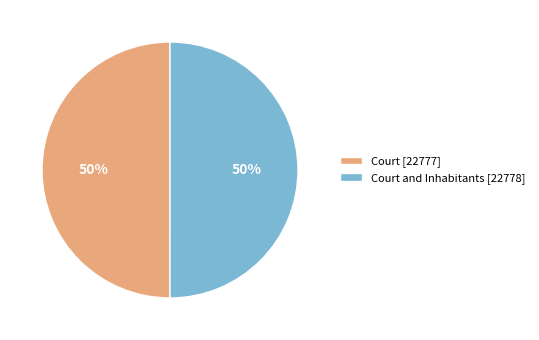

Is it true that Court and Inhabitants [22778] is 65% of the pie?

False